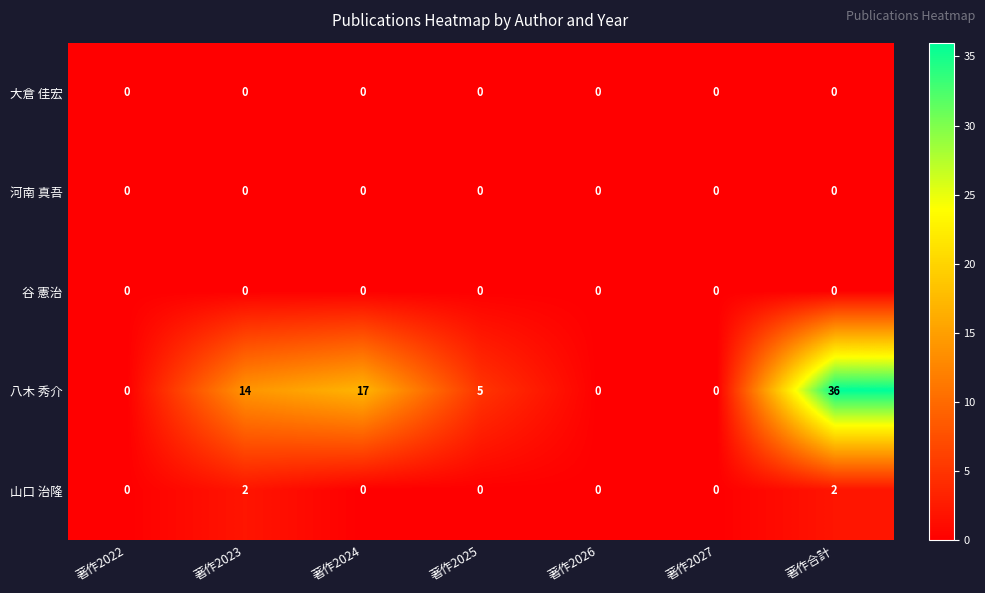

What is the difference between the maximum and second lowest values in the 八木 秀介 series?

36